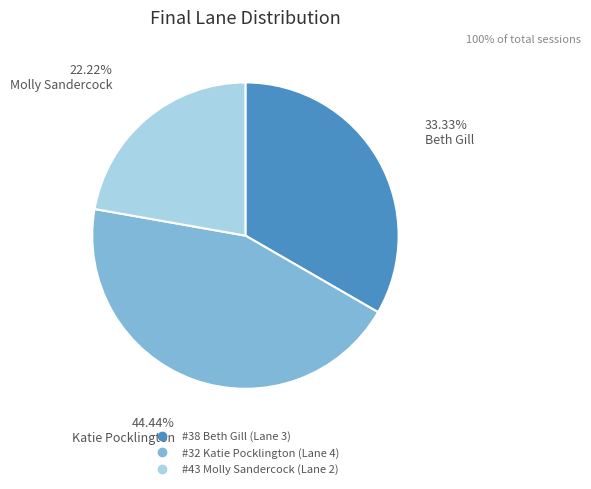

Is there a majority slice in this chart?

No